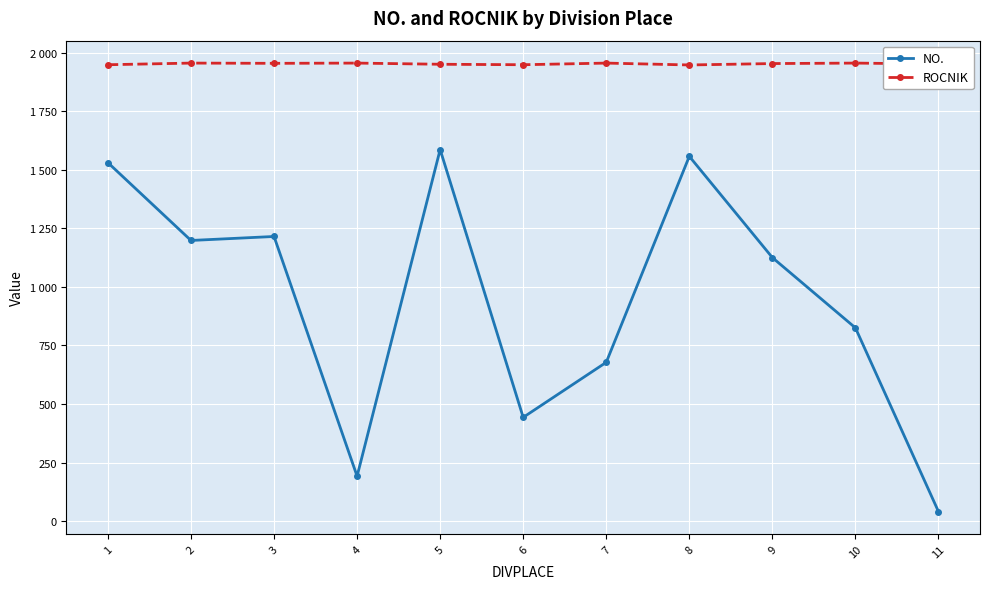

What are all the series names shown in the legend?

NO., ROCNIK